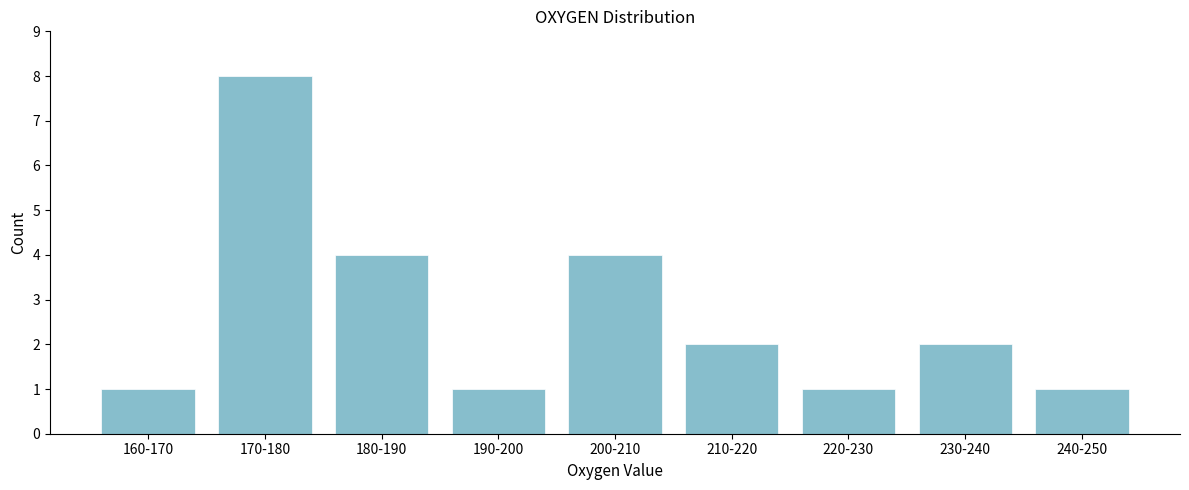

Reading left to right, list all the values displayed in this chart.

160-170=1	170-180=8	180-190=4	190-200=1	200-210=4	210-220=2	220-230=1	230-240=2	240-250=1